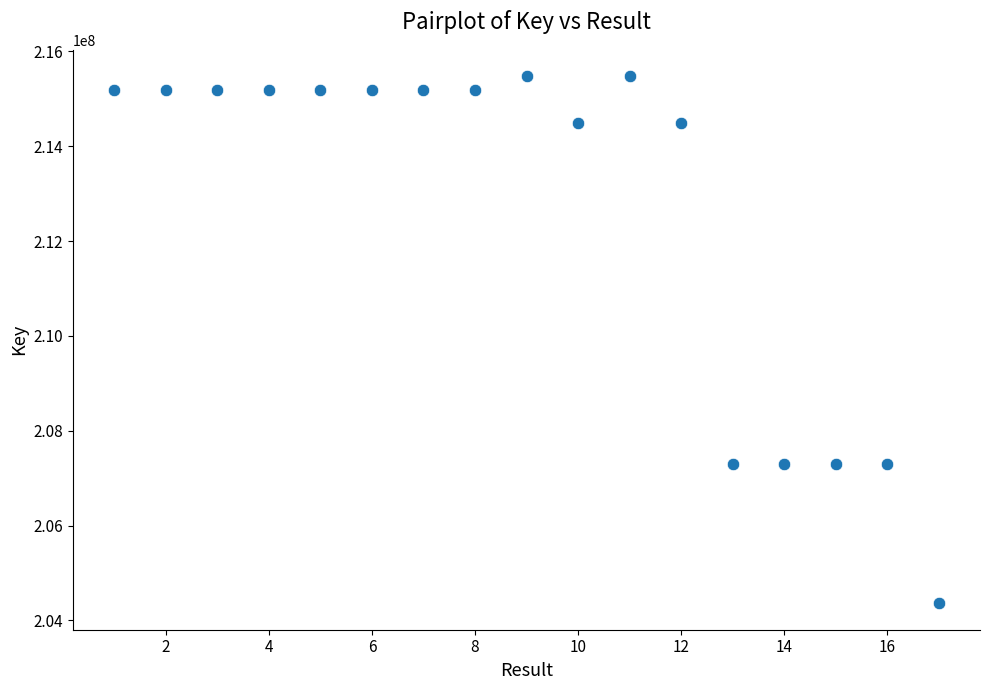

What is the range of X values (max minus min)?

16